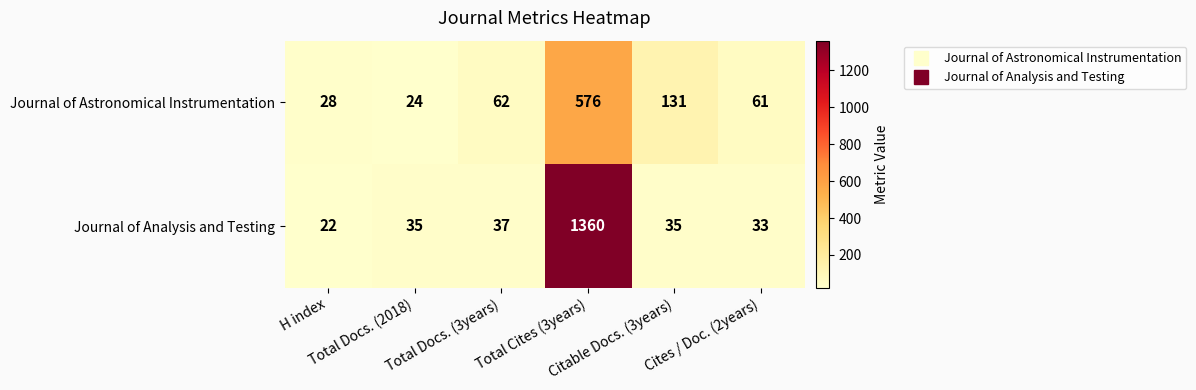

Which series has the largest range (max minus min)?

Journal of Analysis and Testing